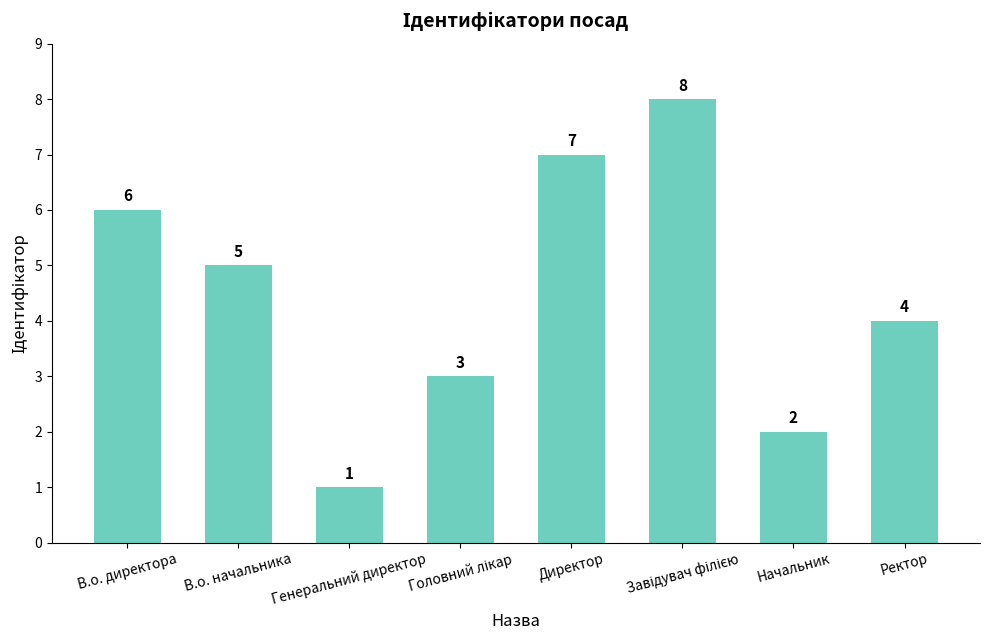

Count the values in the range 3 to 7.

5